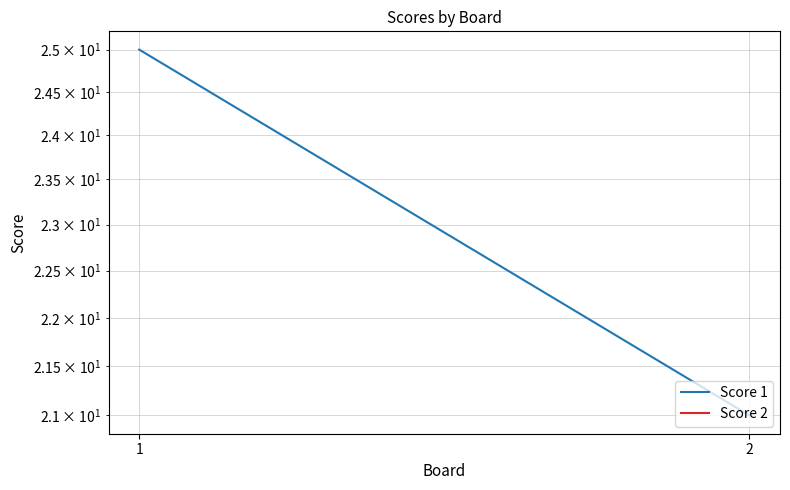

How many series are shown in this chart?

2